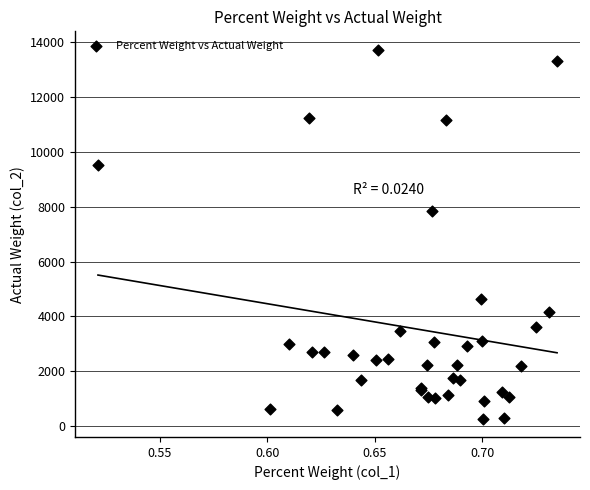

What Y value in the scatter plot is closest to 6999?

7838.9